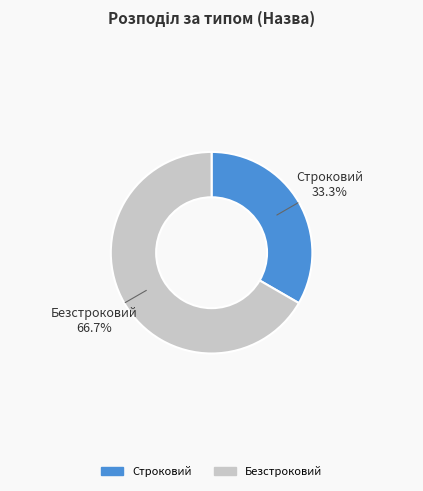

To the nearest percent, what is the combined percentage of Строковий and Безстроковий?

100%